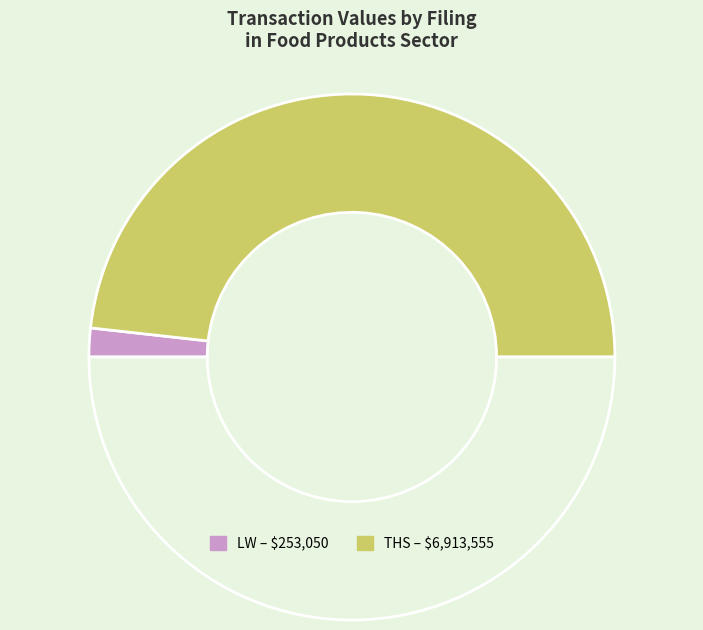

To the nearest percent, what is the average slice percentage?

50%